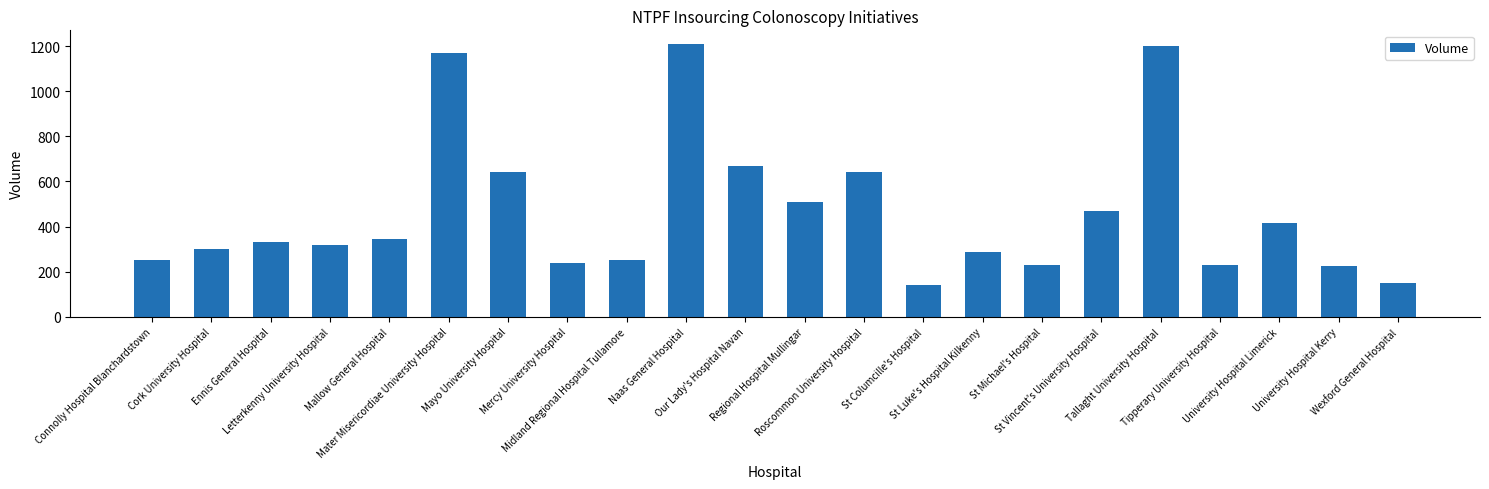

True or false: the data shows 1756 at Naas General Hospital.

False